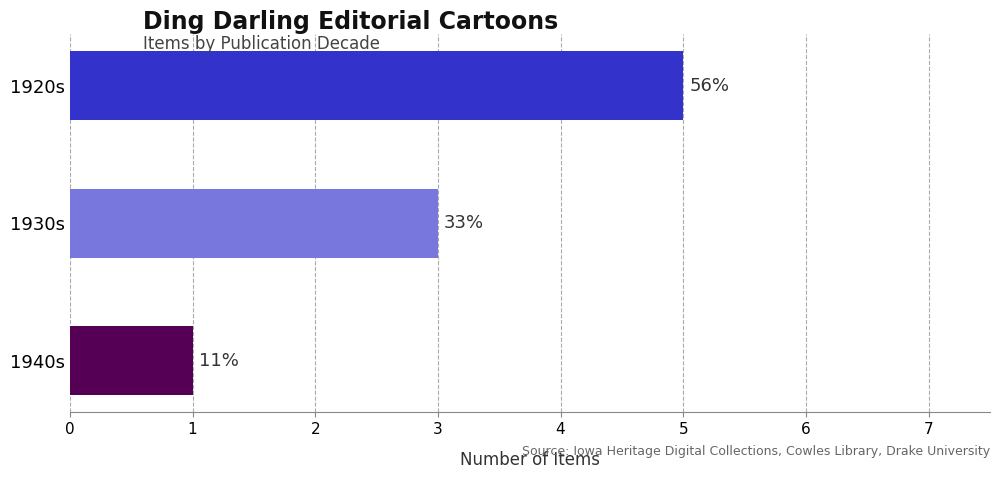

Are the bars horizontal?

Yes